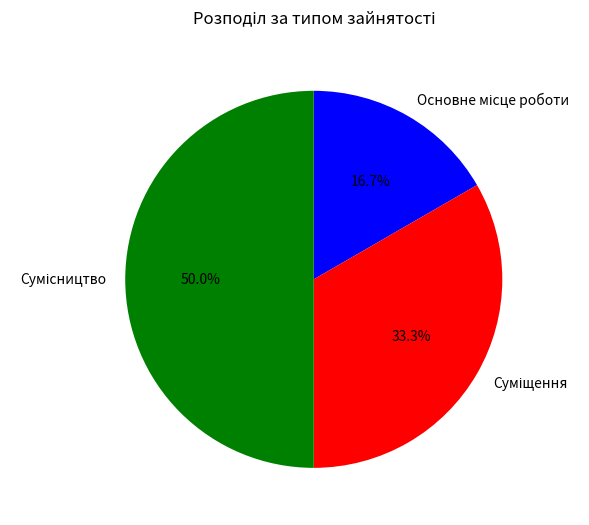

To the nearest percent, what is the difference between the largest and smallest slice percentages?

33%